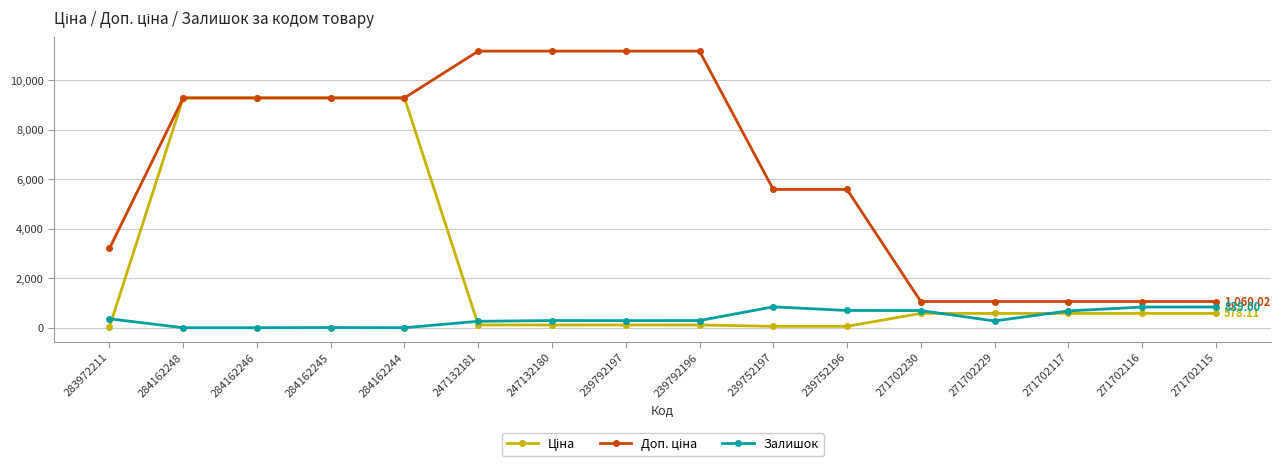

How many data points does each series have?

16